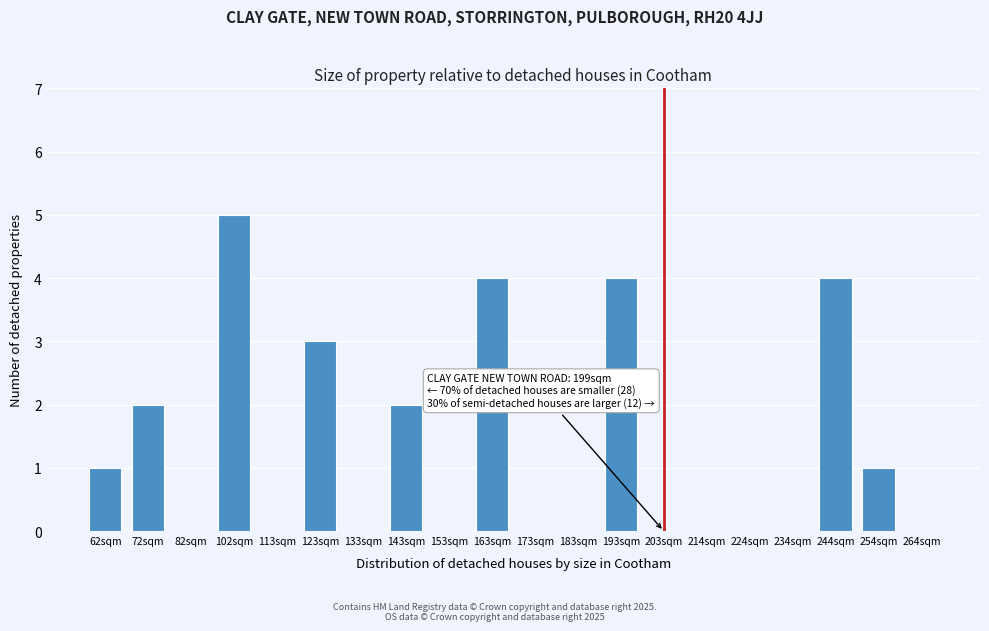

Reading left to right, transcribe all the data shown in this chart.

62sqm=1	72sqm=2	82sqm=0	102sqm=5	113sqm=0	123sqm=3	133sqm=0	143sqm=2	153sqm=0	163sqm=4	173sqm=0	183sqm=0	193sqm=4	203sqm=0	214sqm=0	224sqm=0	234sqm=0	244sqm=4	254sqm=1	264sqm=0